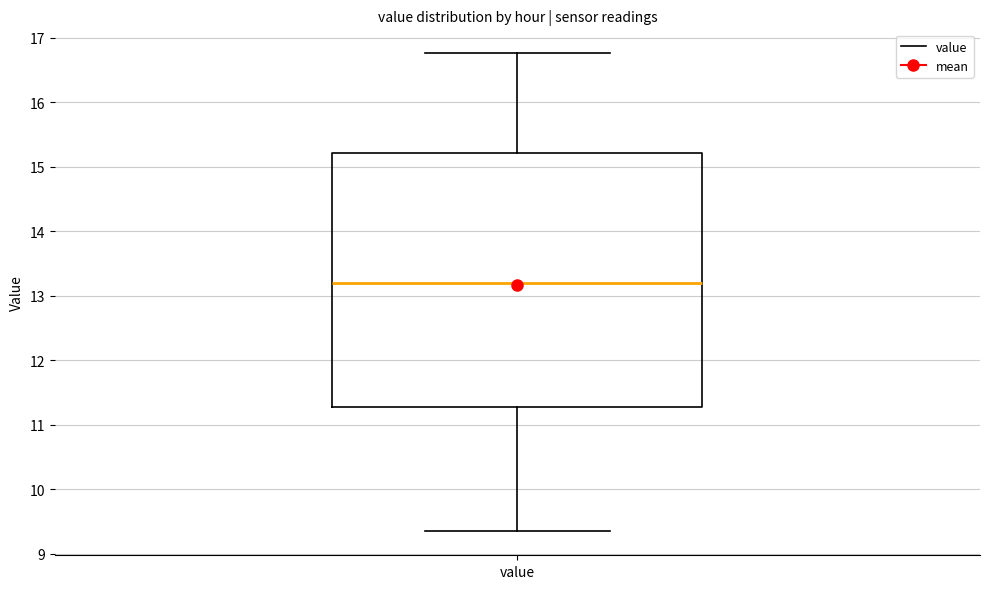

Where does the median line of the box for value sit on the y-axis? The values are not printed on the chart, so give them approximately, as read against the axis.

13.2